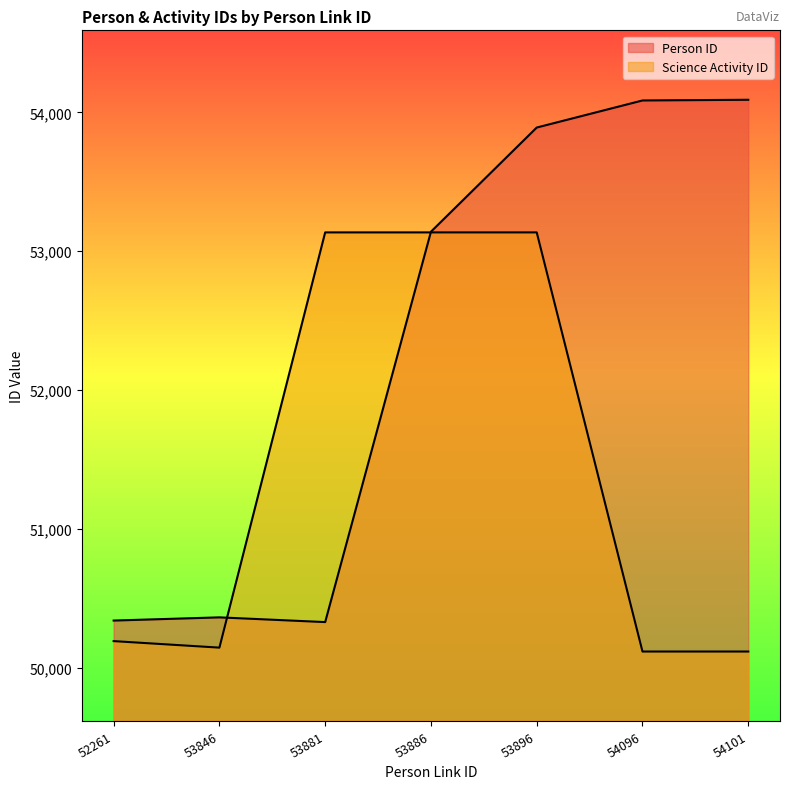

Is it true that Science Activity ID equals 34445 at 53886?

False